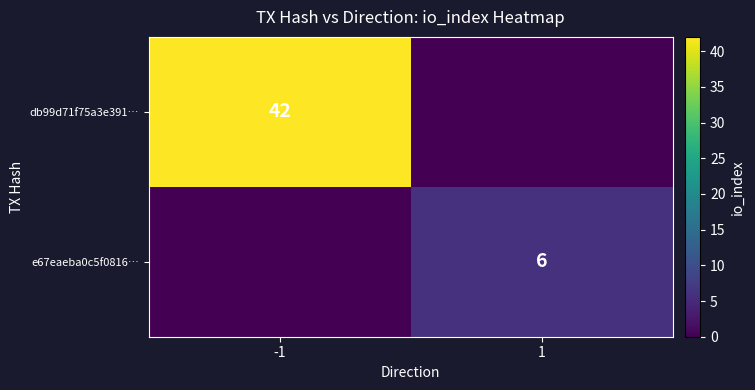

Is it true that db99d71f75a3e391… equals 59 at -1?

False